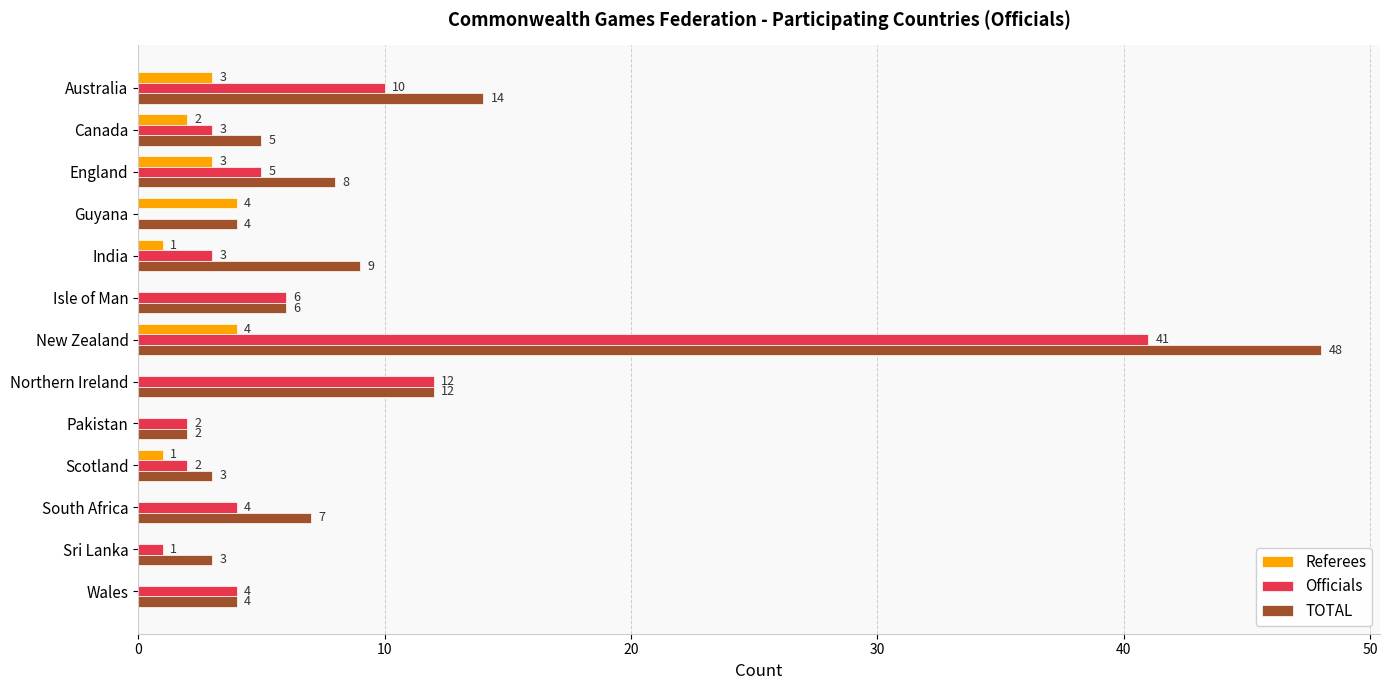

What is the sum of the TOTAL values at Isle of Man and Northern Ireland?

18